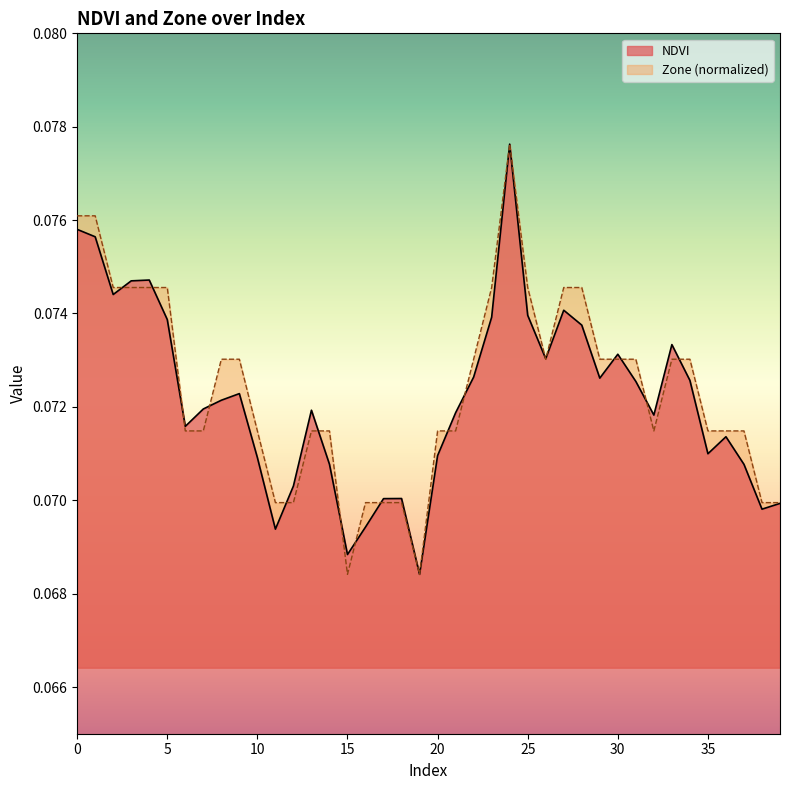

Is it true that Zone equals 0.1 at 34?

True